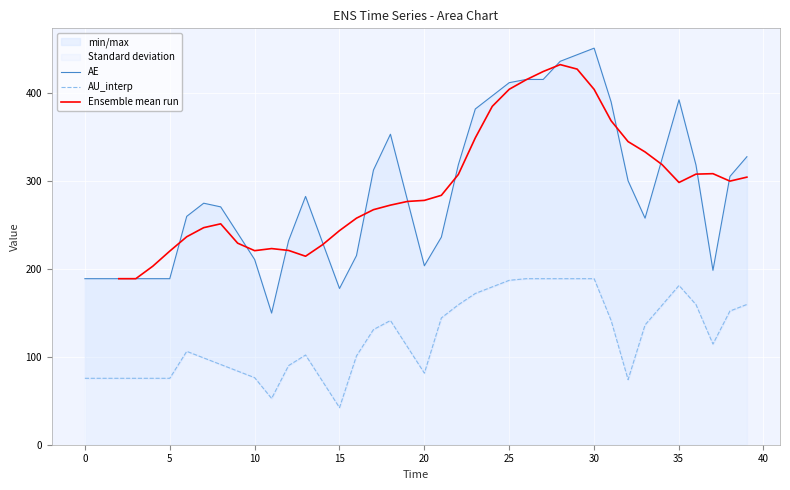

Is it true that AU_interp equals 309.2 at 28?

False